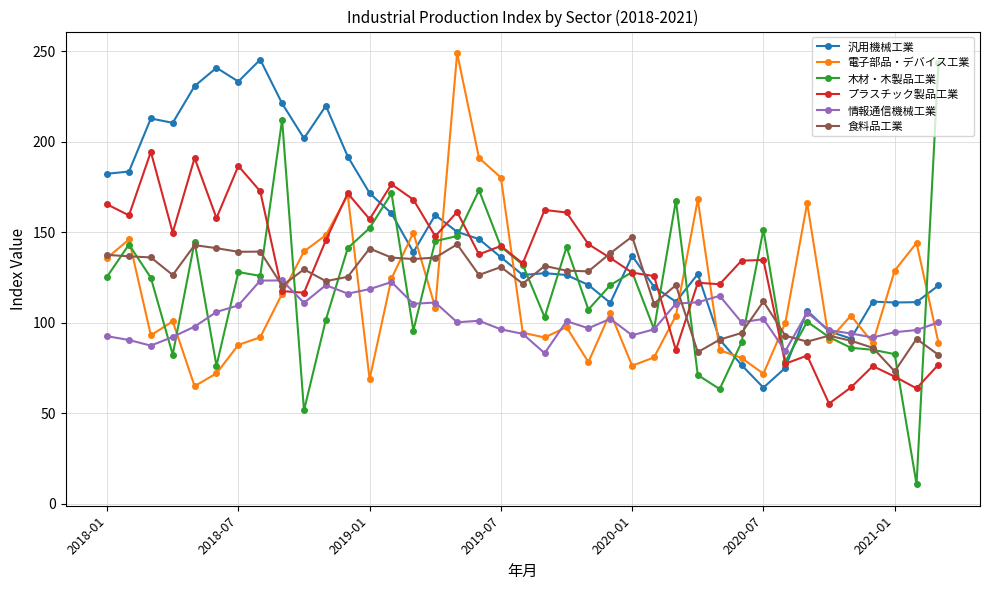

What is the difference between the maximum and minimum values in the プラスチック製品工業 series?

139.0